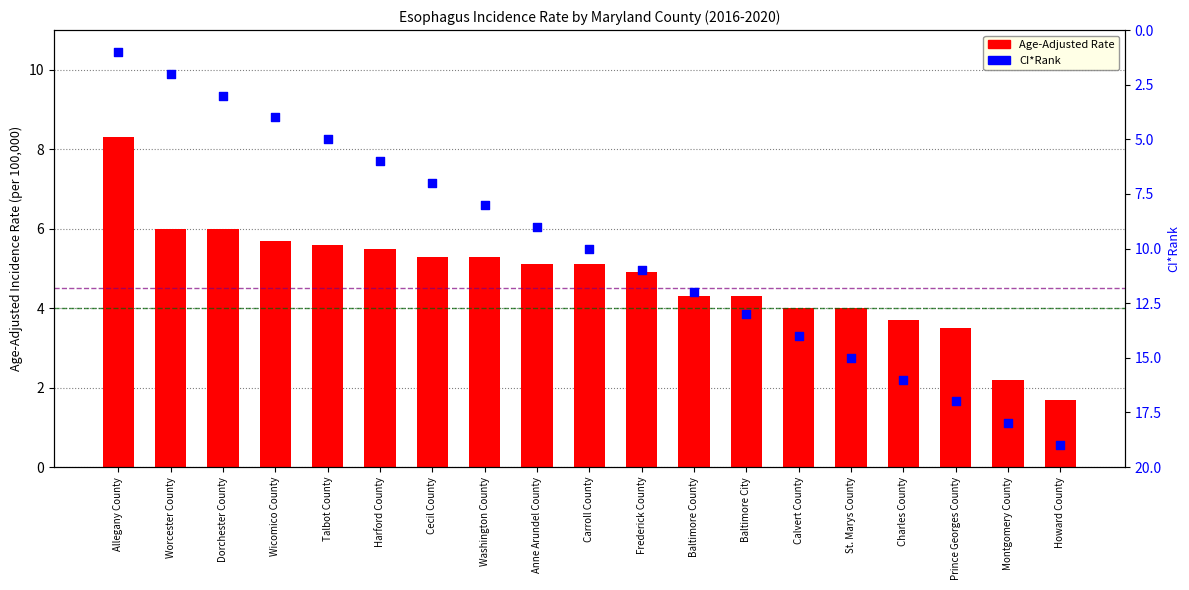

What is the ratio of the value at Anne Arundel County to the value at Charles County?

1.4